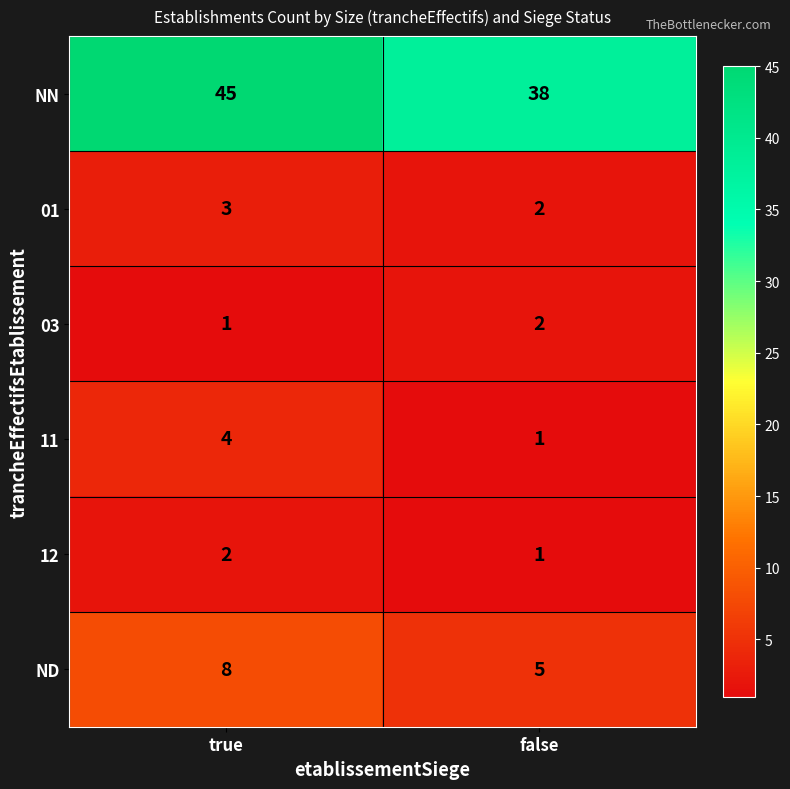

What is the sum of the ND values at false and true?

13